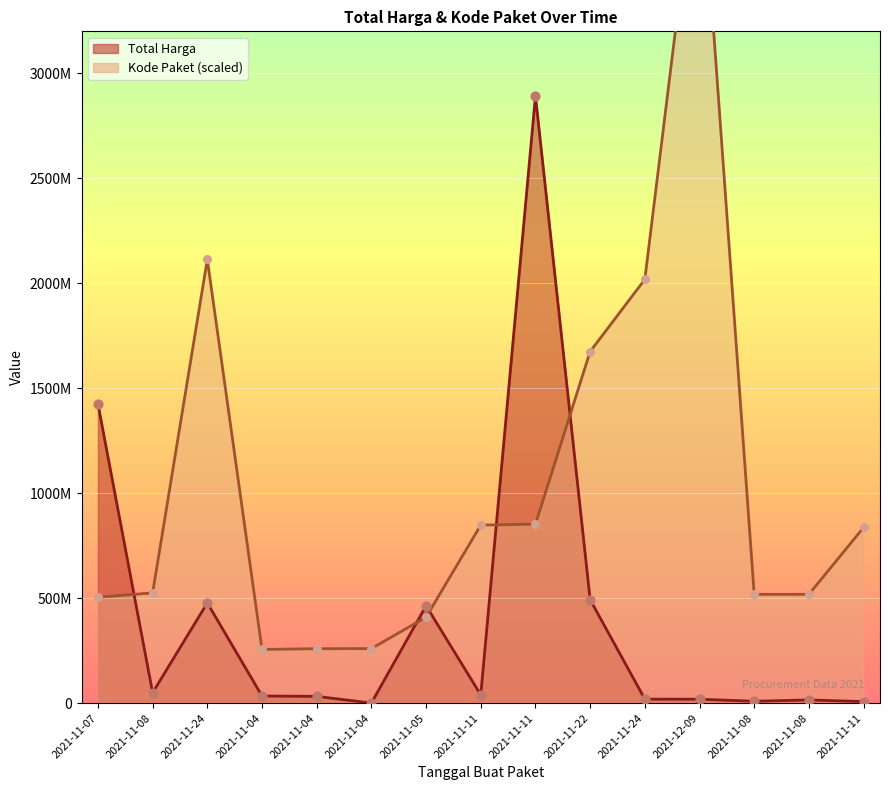

Is the value of Kode Paket at 2021-11-08 greater than the value of Total Harga at 2021-11-08?

Yes